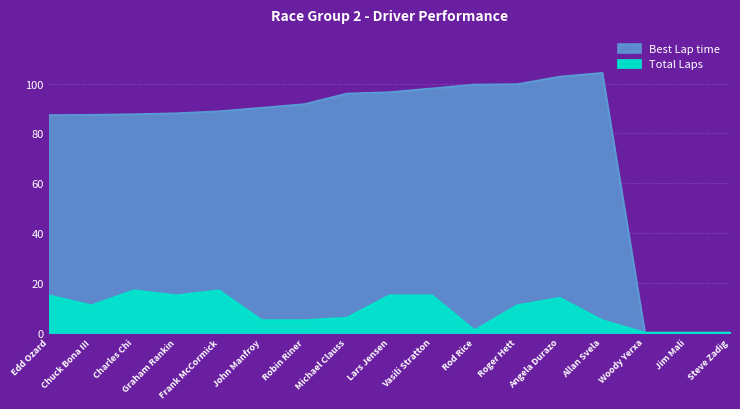

At how many categories does at least one series exceed 1?

14